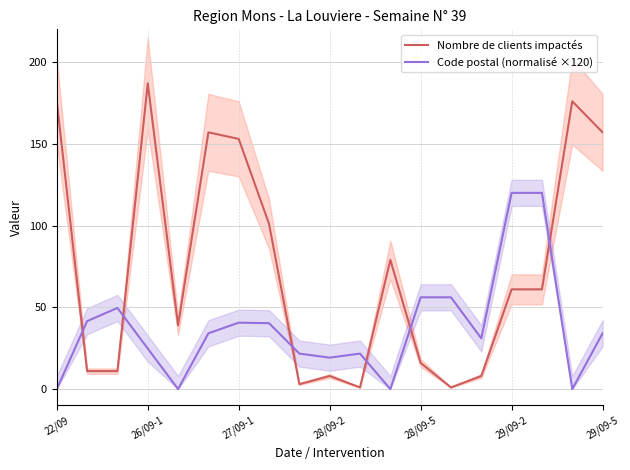

What is the sum of all Nombre de clients impactés values?

1406.0